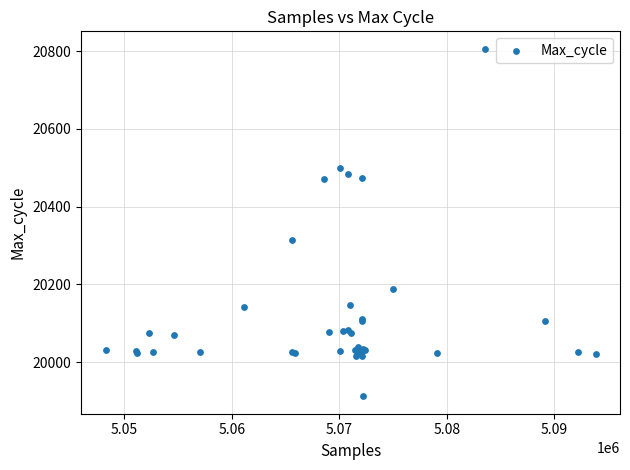

What Y value in the scatter plot is closest to 20359?

20313